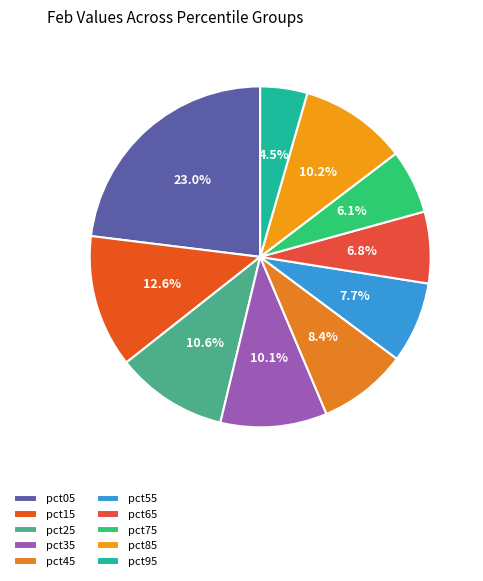

Count the number of slices in the pie.

10